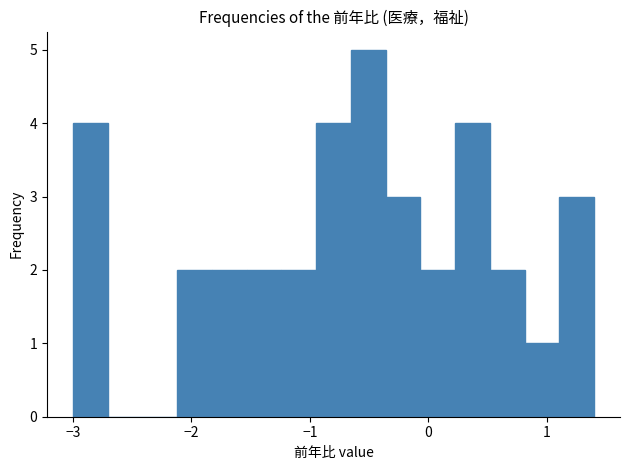

Read against the x-axis, roughly where is the centre of the tallest bar?

-0.5